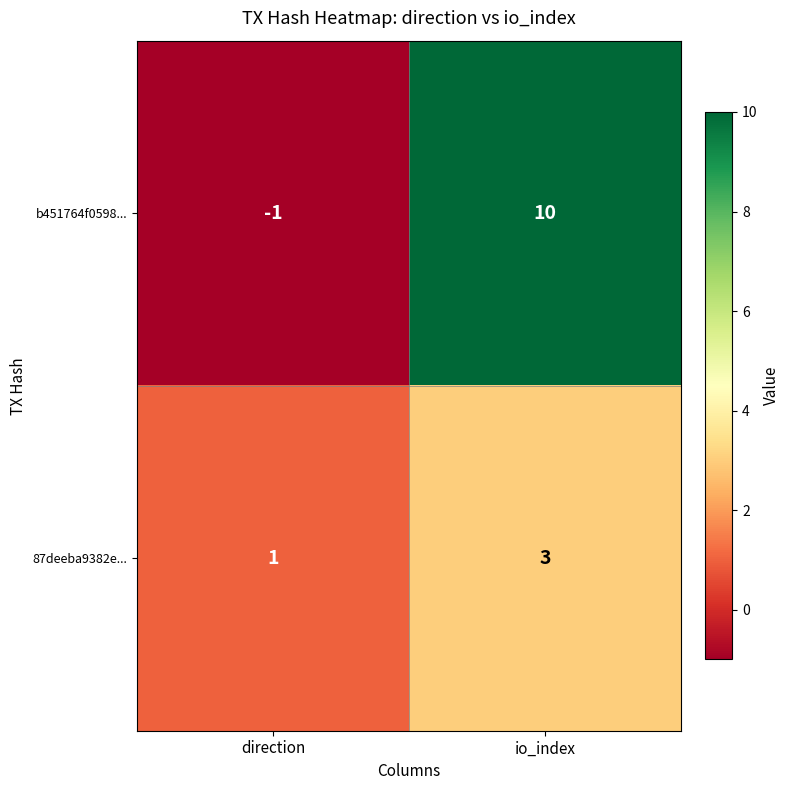

Which series has the largest range (max minus min)?

b451764f0598...